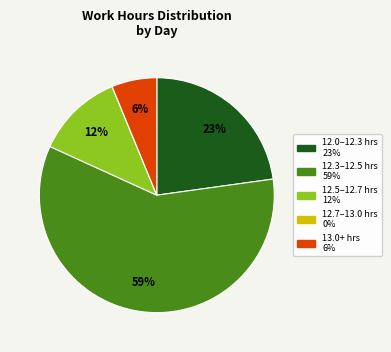

Is there any slice that represents more than half of the pie?

Yes